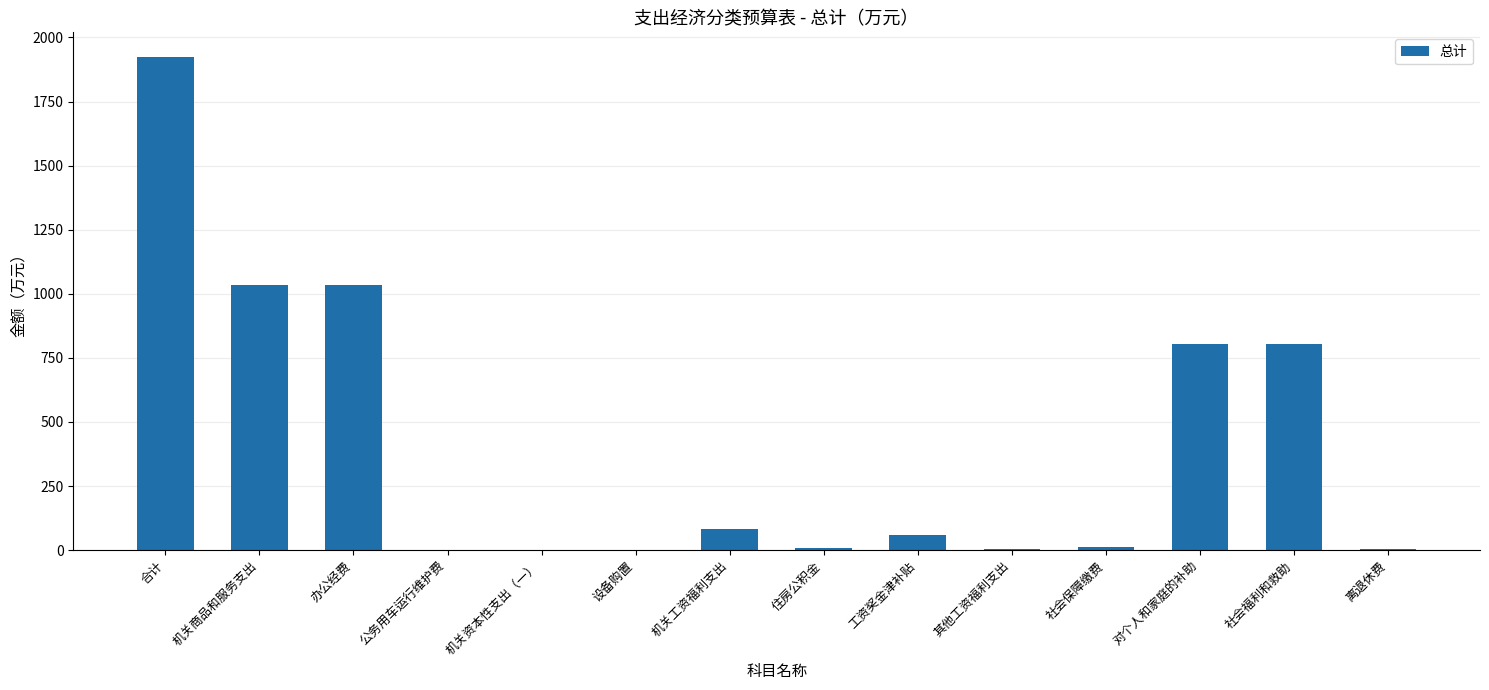

What is the sum of the values at 工资奖金津补贴 and 机关工资福利支出?

141.0